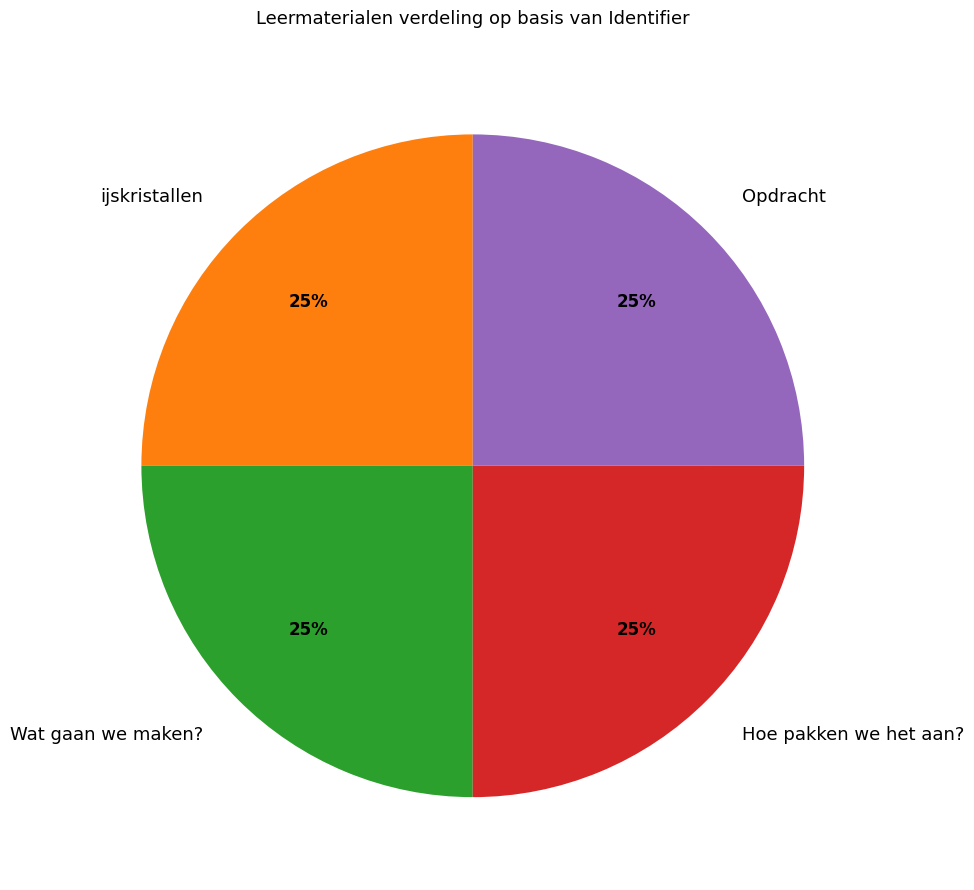

True or false: Wat gaan we maken? accounts for 25% of the total.

True